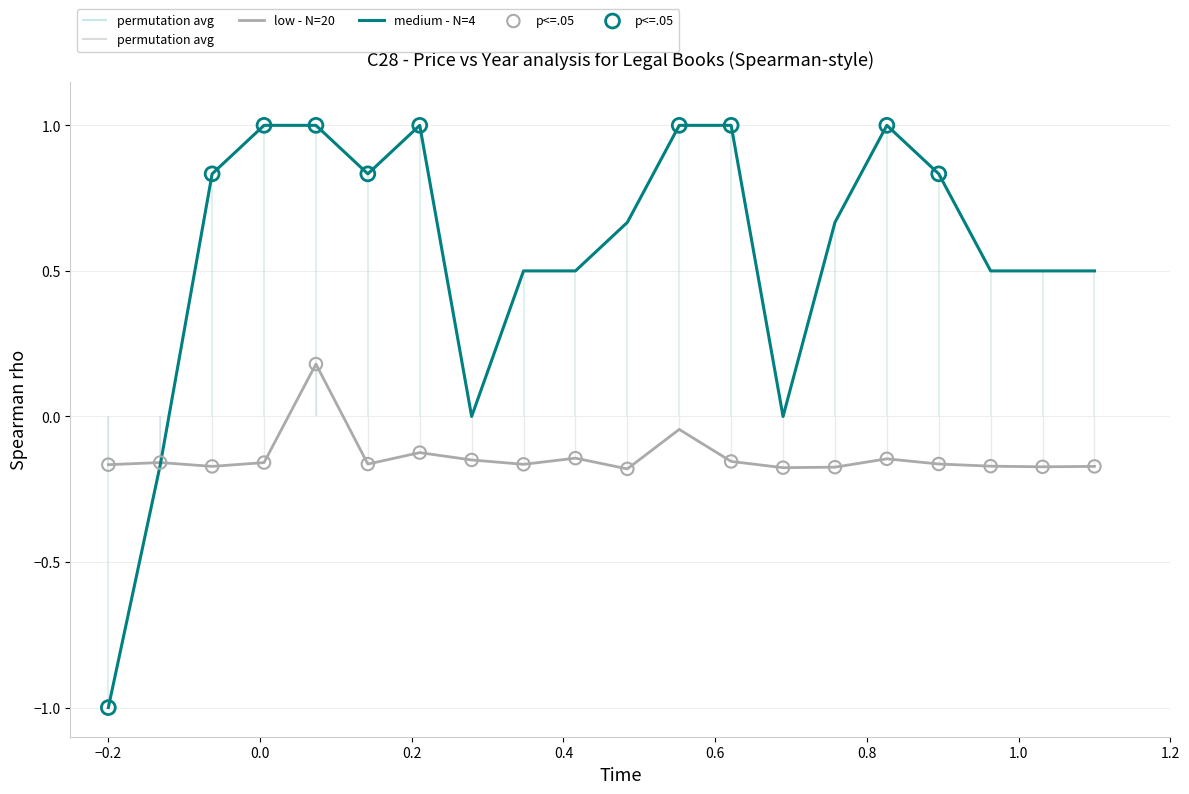

At how many categories does at least one series exceed 0?

16